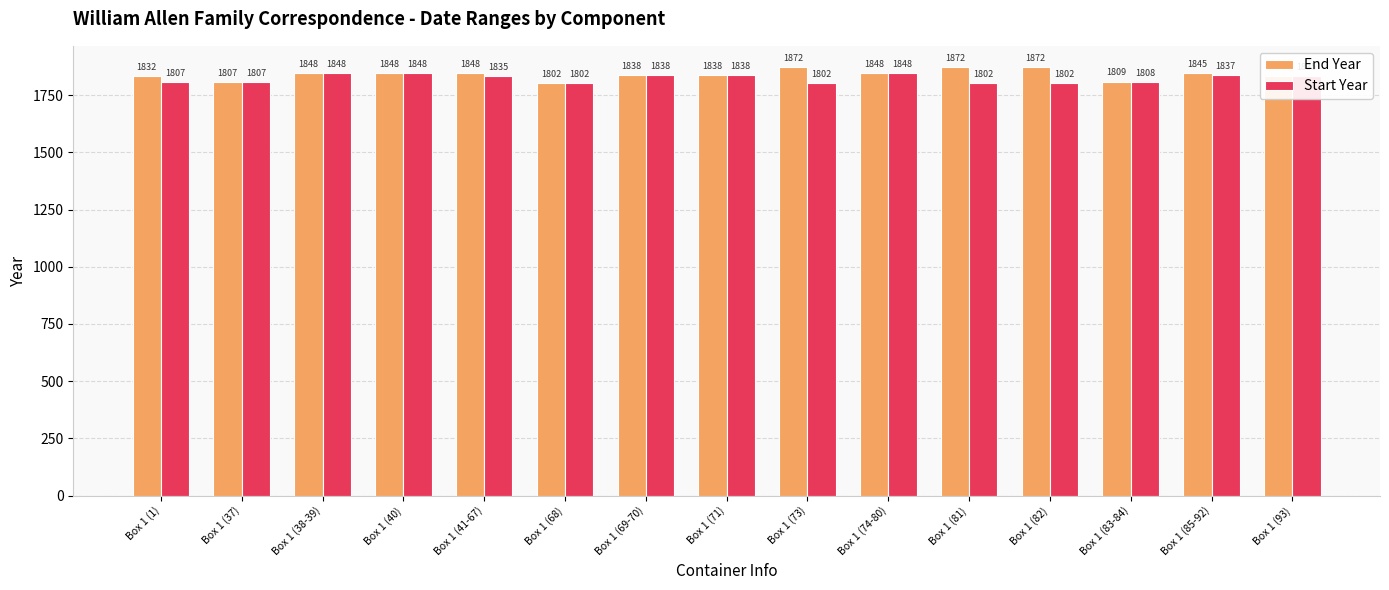

What is the average value of the Start Year series?

1824